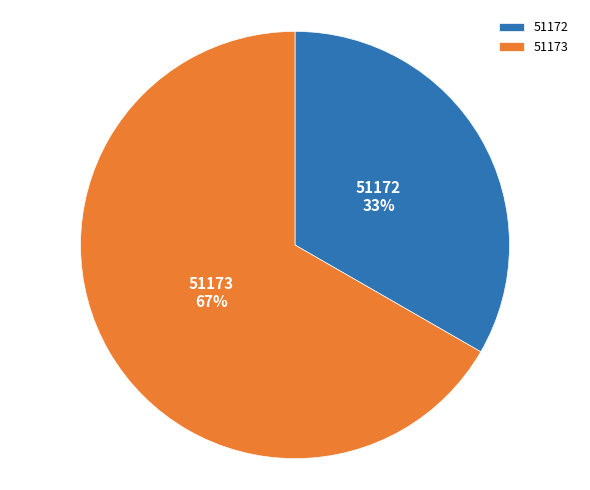

What is the largest slice in the pie chart?

51173